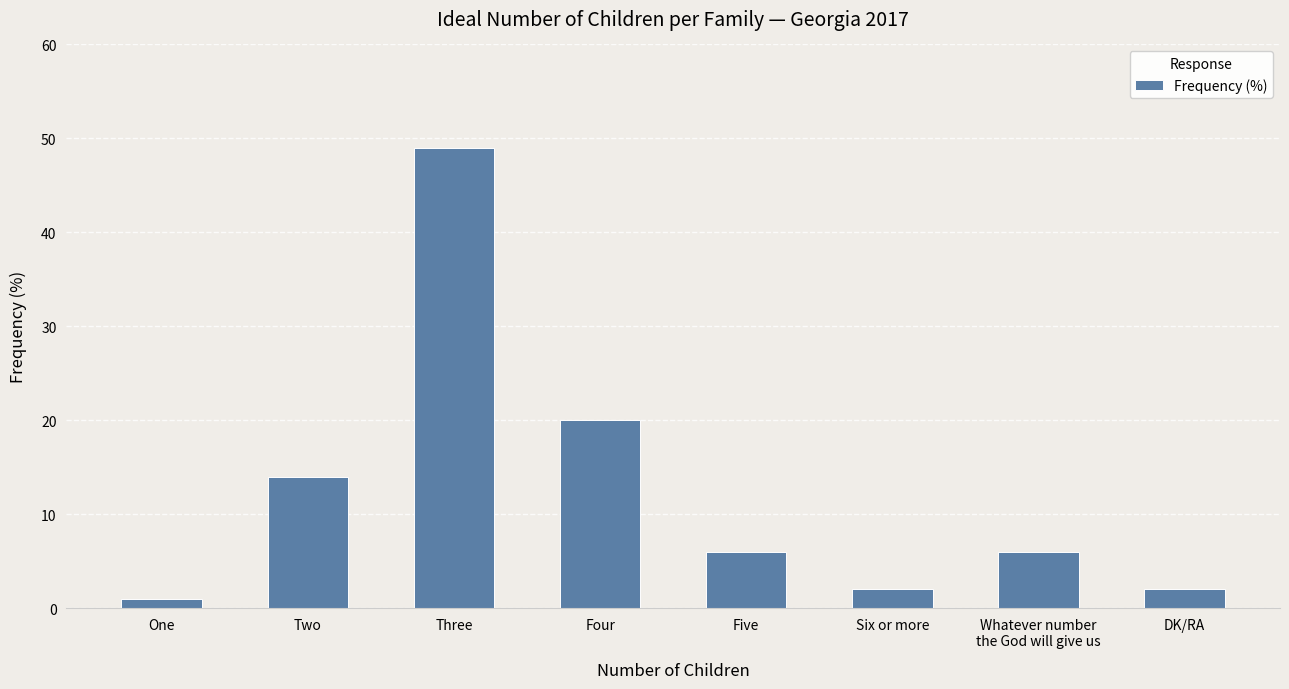

Count the number of categories in the chart.

8